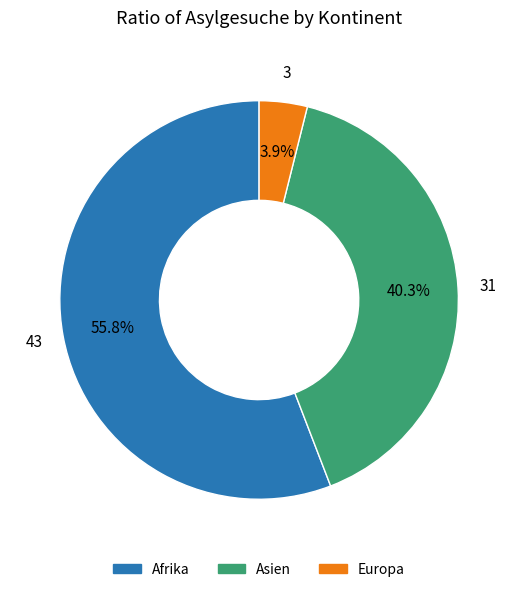

Does any single category account for the majority?

Yes